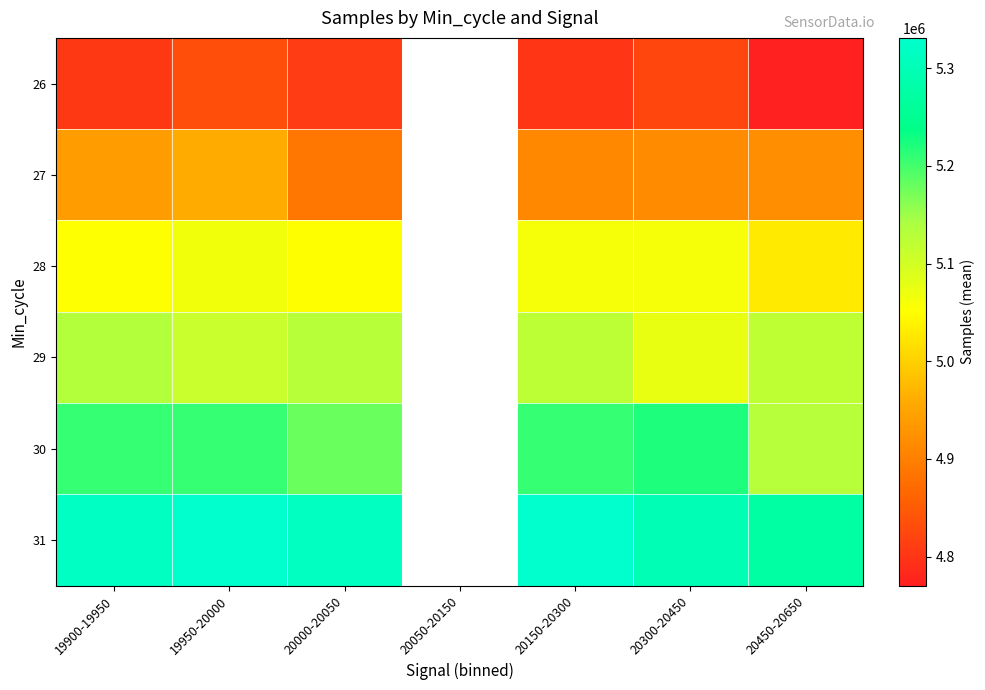

What is the maximum value shown in the chart?

5331022.5